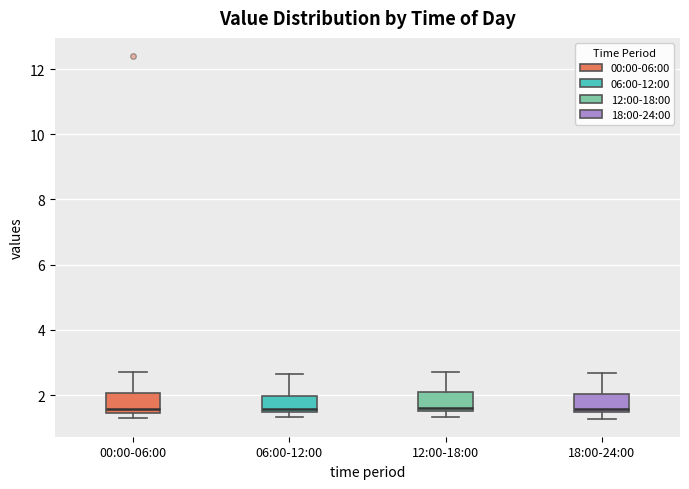

Reading left to right, transcribe this box plot: for each box, give where its median line is, the range the box spans, and where its two whiskers end, as read against the y-axis. The values are not printed on the chart, so give them approximately, as read against the axis.

00:00-06:00: median 1.6, box 1.4 to 2.0, whiskers 1.4 (just below the box's lower edge) to 2.8
06:00-12:00: median 1.6, box 1.4 to 2.0, whiskers 1.4 (just below the box's lower edge) to 2.6
12:00-18:00: median 1.6 (just above the box's lower edge), box 1.6 to 2.2, whiskers 1.4 to 2.8
18:00-24:00: median 1.6, box 1.4 to 2.0, whiskers 1.2 to 2.6